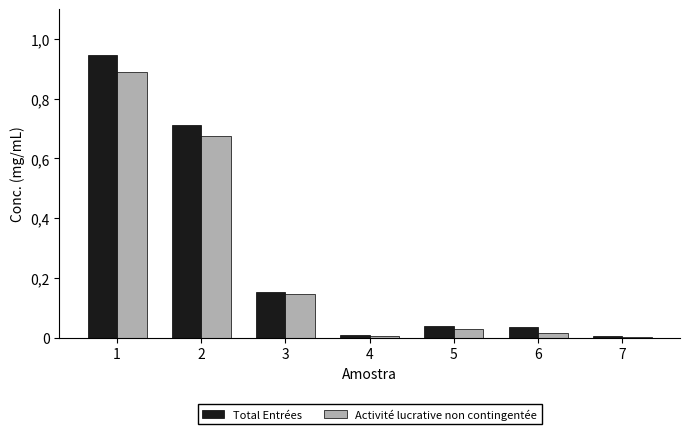

What are all the series names shown in the legend?

Total Entrées, Activité lucrative non contingentée